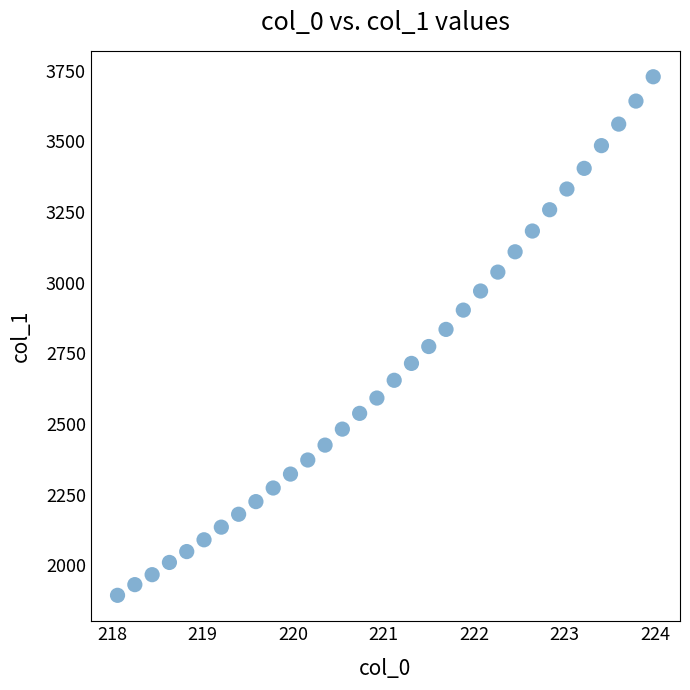

What is the range of X values (max minus min)?

5.9